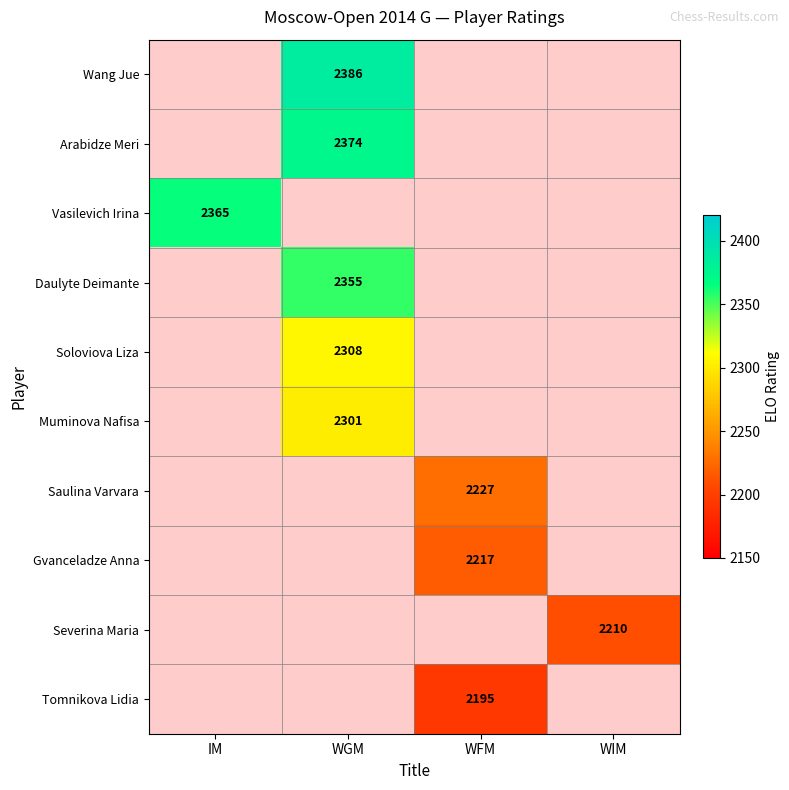

The Gvanceladze Anna series shows 2217 at WFM. True or false?

True